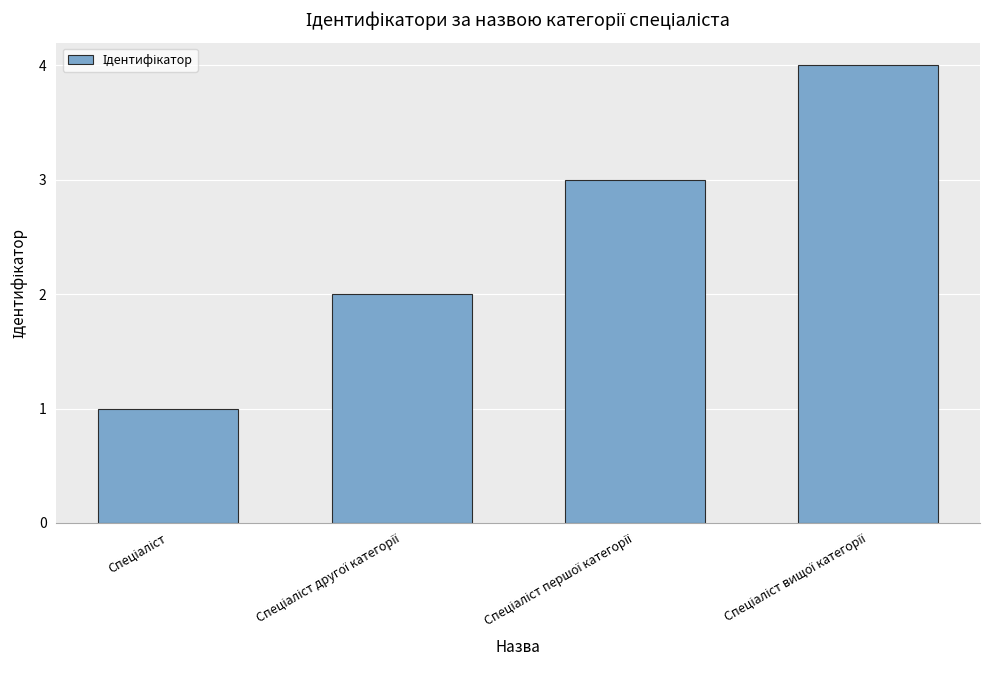

What is the difference between the maximum and minimum values?

3